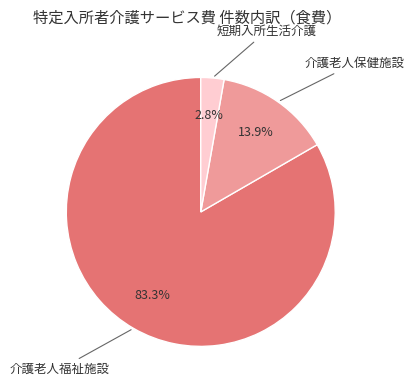

Is there any slice that represents more than half of the pie?

Yes